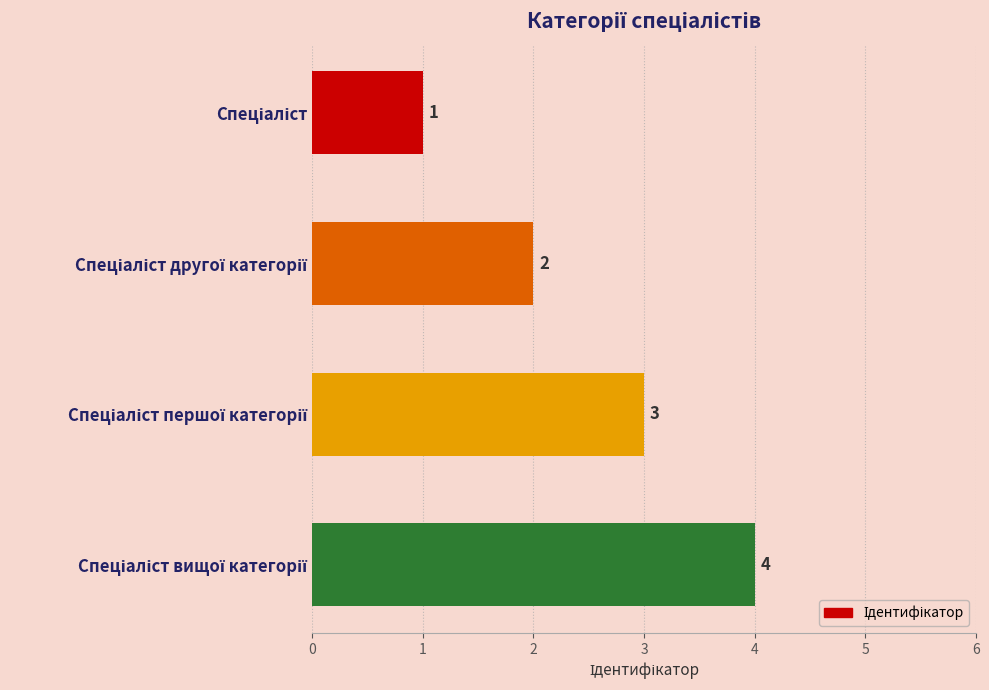

What is the greatest value displayed?

4